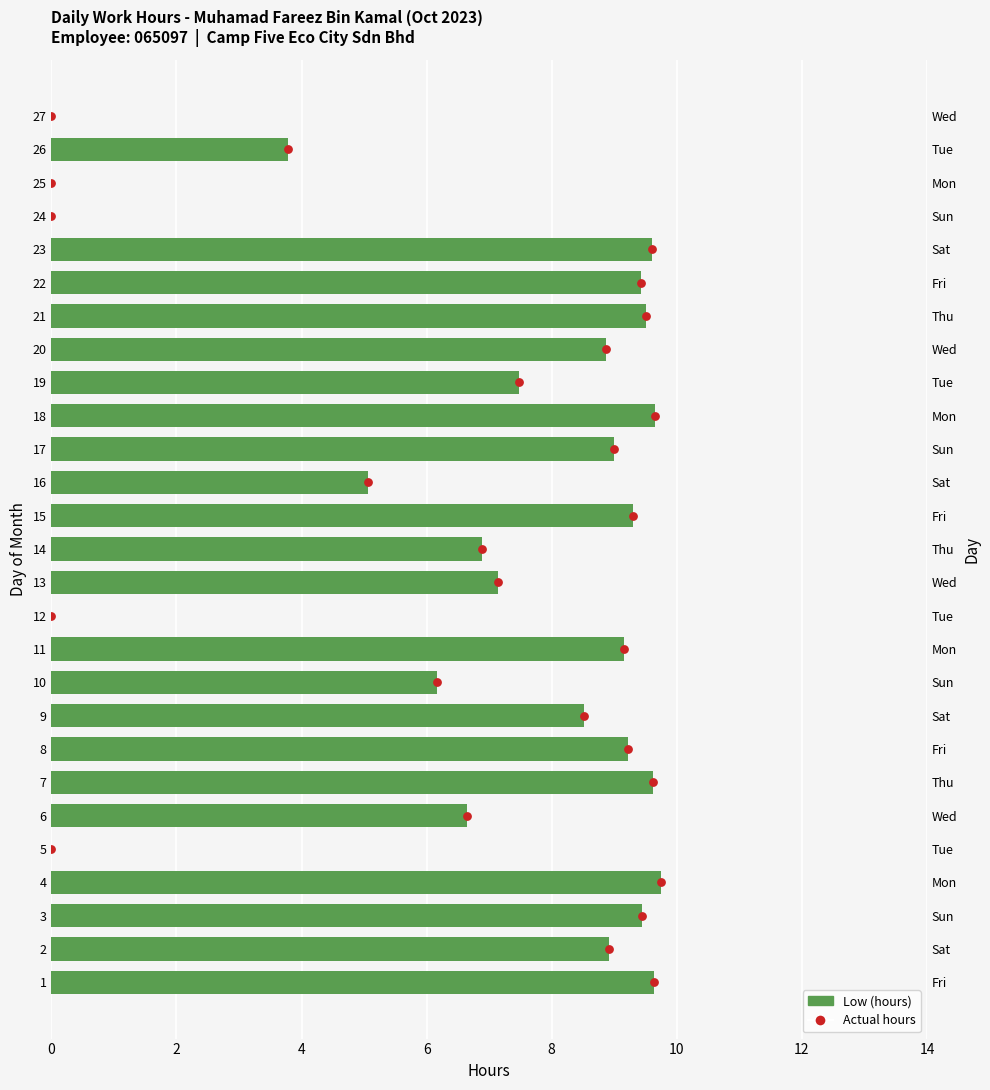

Is the value of Low (hours) at 10 greater than the value of Actual hours at 0?

Yes